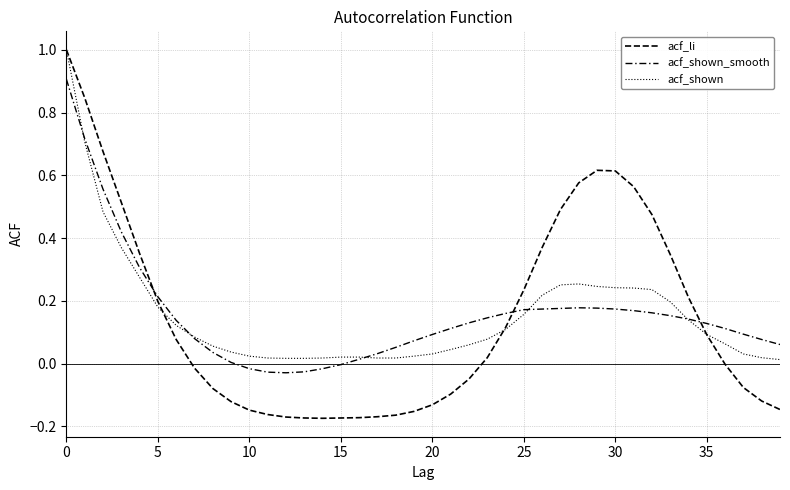

Reading left to right, transcribe all the data shown in this chart.

acf_li: 1.0	0.8	0.7	0.5	0.4	0.2	0.1	-0.0	-0.1	-0.1	-0.1	-0.2	-0.2	-0.2	-0.2	-0.2	-0.2	-0.2	-0.2	-0.2	-0.1	-0.1	-0.0	0.0	0.1	0.2	0.4	0.5	0.6	0.6	0.6	0.6	0.5	0.3	0.2	0.1	-0.0	-0.1	-0.1	-0.1
acf_shown_smooth: 0.9	0.7	0.6	0.4	0.3	0.2	0.1	0.1	0.0	0.0	-0.0	-0.0	-0.0	-0.0	-0.0	-0.0	0.0	0.0	0.1	0.1	0.1	0.1	0.1	0.1	0.2	0.2	0.2	0.2	0.2	0.2	0.2	0.2	0.2	0.2	0.1	0.1	0.1	0.1	0.1	0.1
acf_shown: 1.0	0.7	0.5	0.4	0.3	0.2	0.1	0.1	0.1	0.0	0.0	0.0	0.0	0.0	0.0	0.0	0.0	0.0	0.0	0.0	0.0	0.0	0.1	0.1	0.1	0.2	0.2	0.3	0.3	0.2	0.2	0.2	0.2	0.2	0.1	0.1	0.1	0.0	0.0	0.0